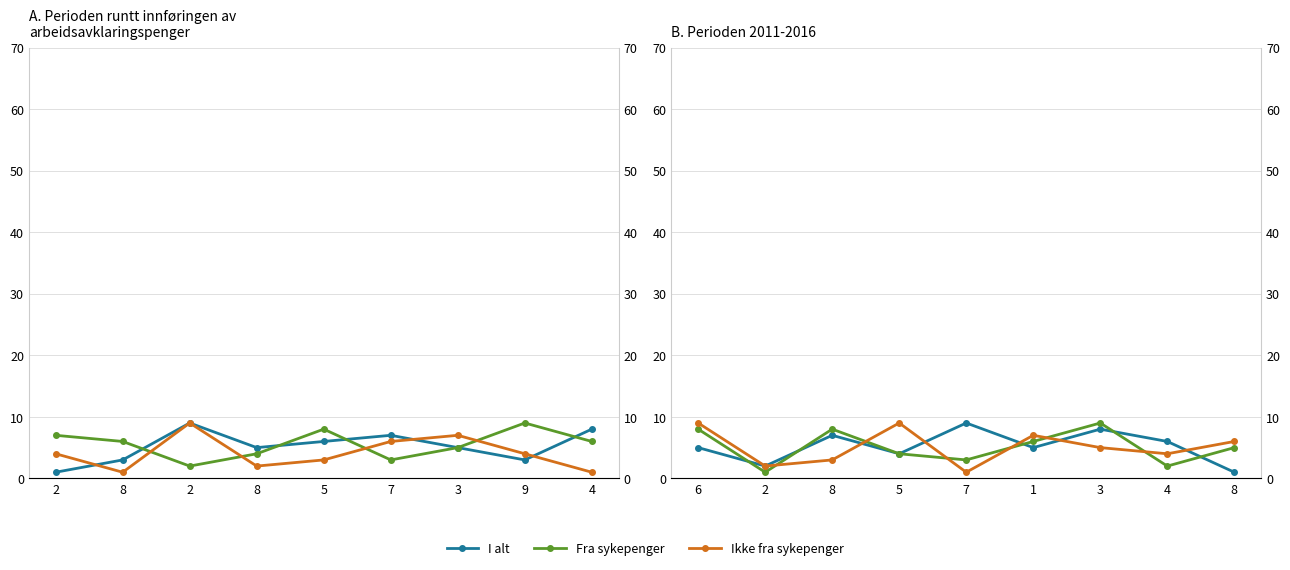

What is the label of the 2nd point from the right?

4